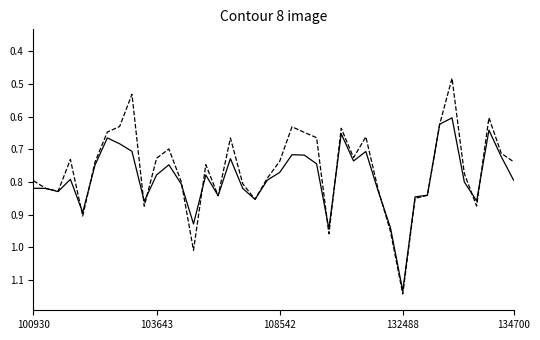

Is this an area chart (filled region under the line)?

No